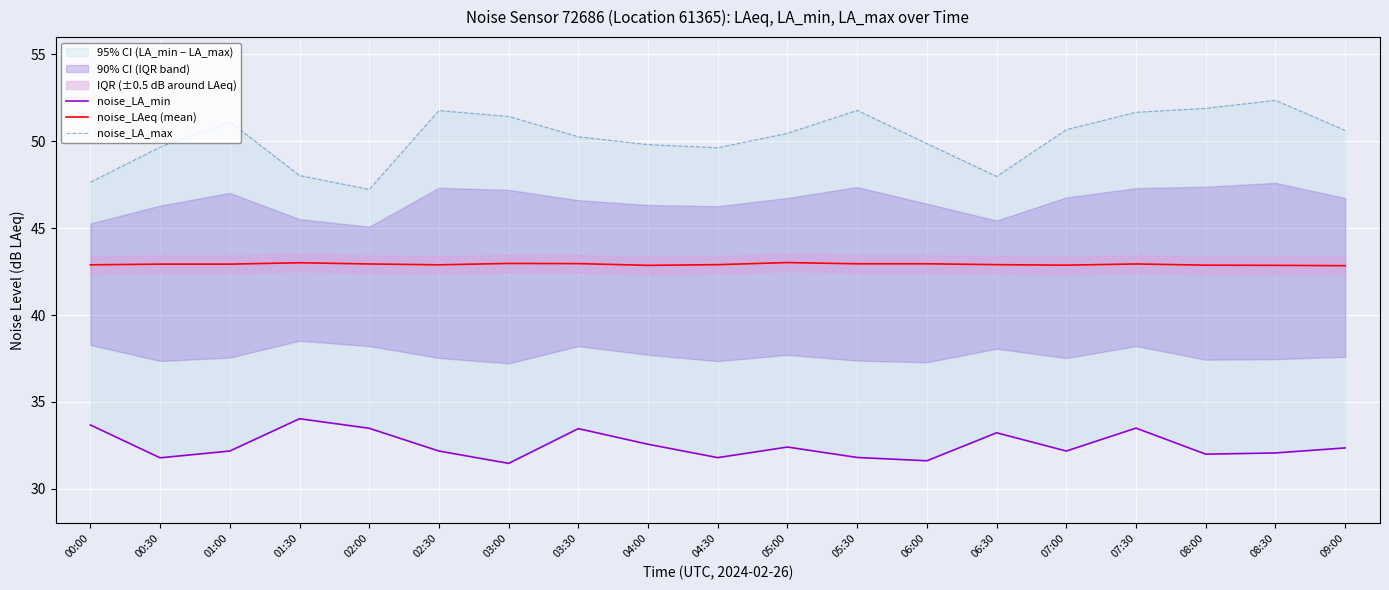

At which category does the chart reach its minimum across all series?

03:00